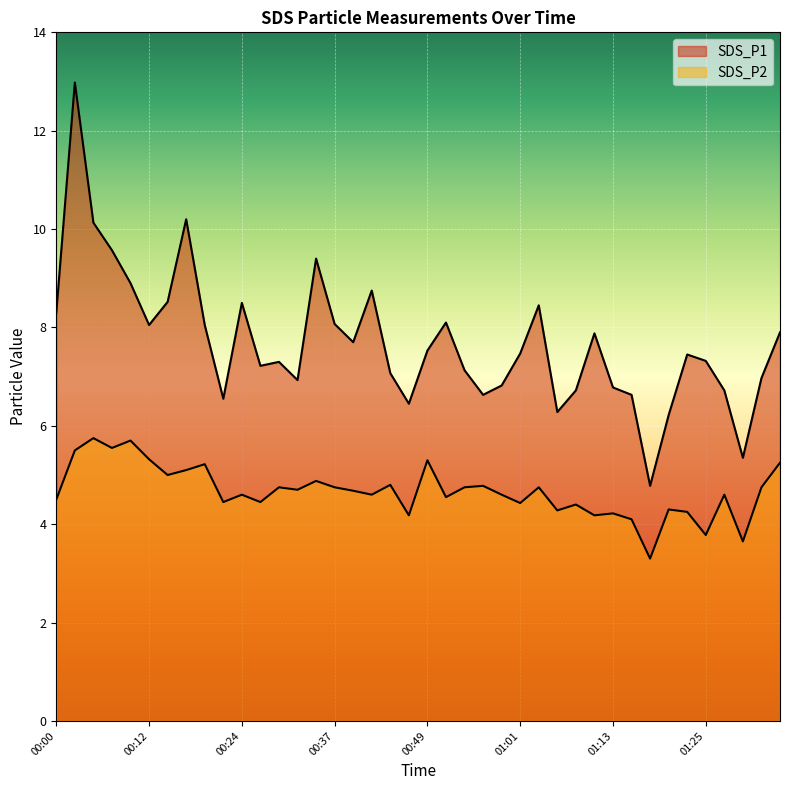

True or false: SDS_P2 has a value of 2.4 at 01:03.

False